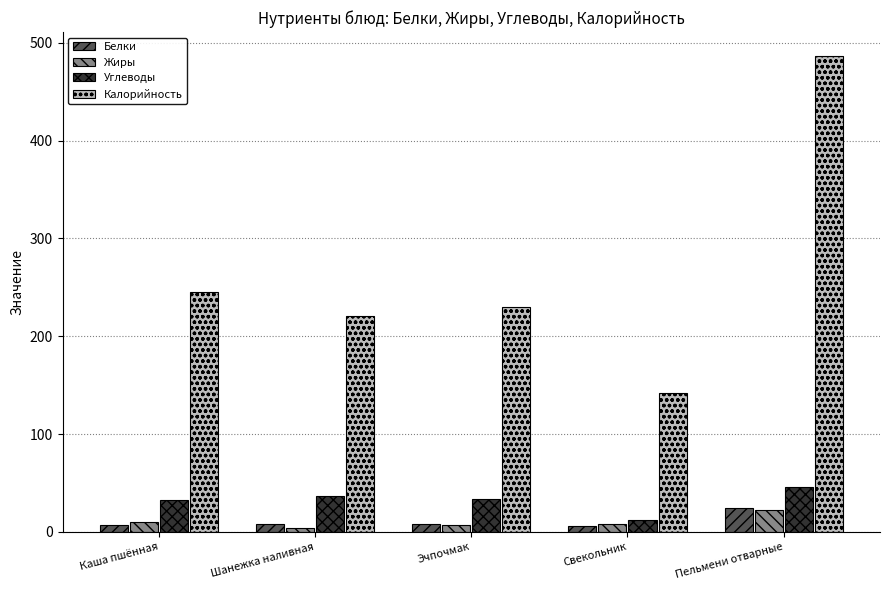

What is the sum of the Белки values at Эчпочмак and Пельмени отварные?

32.7